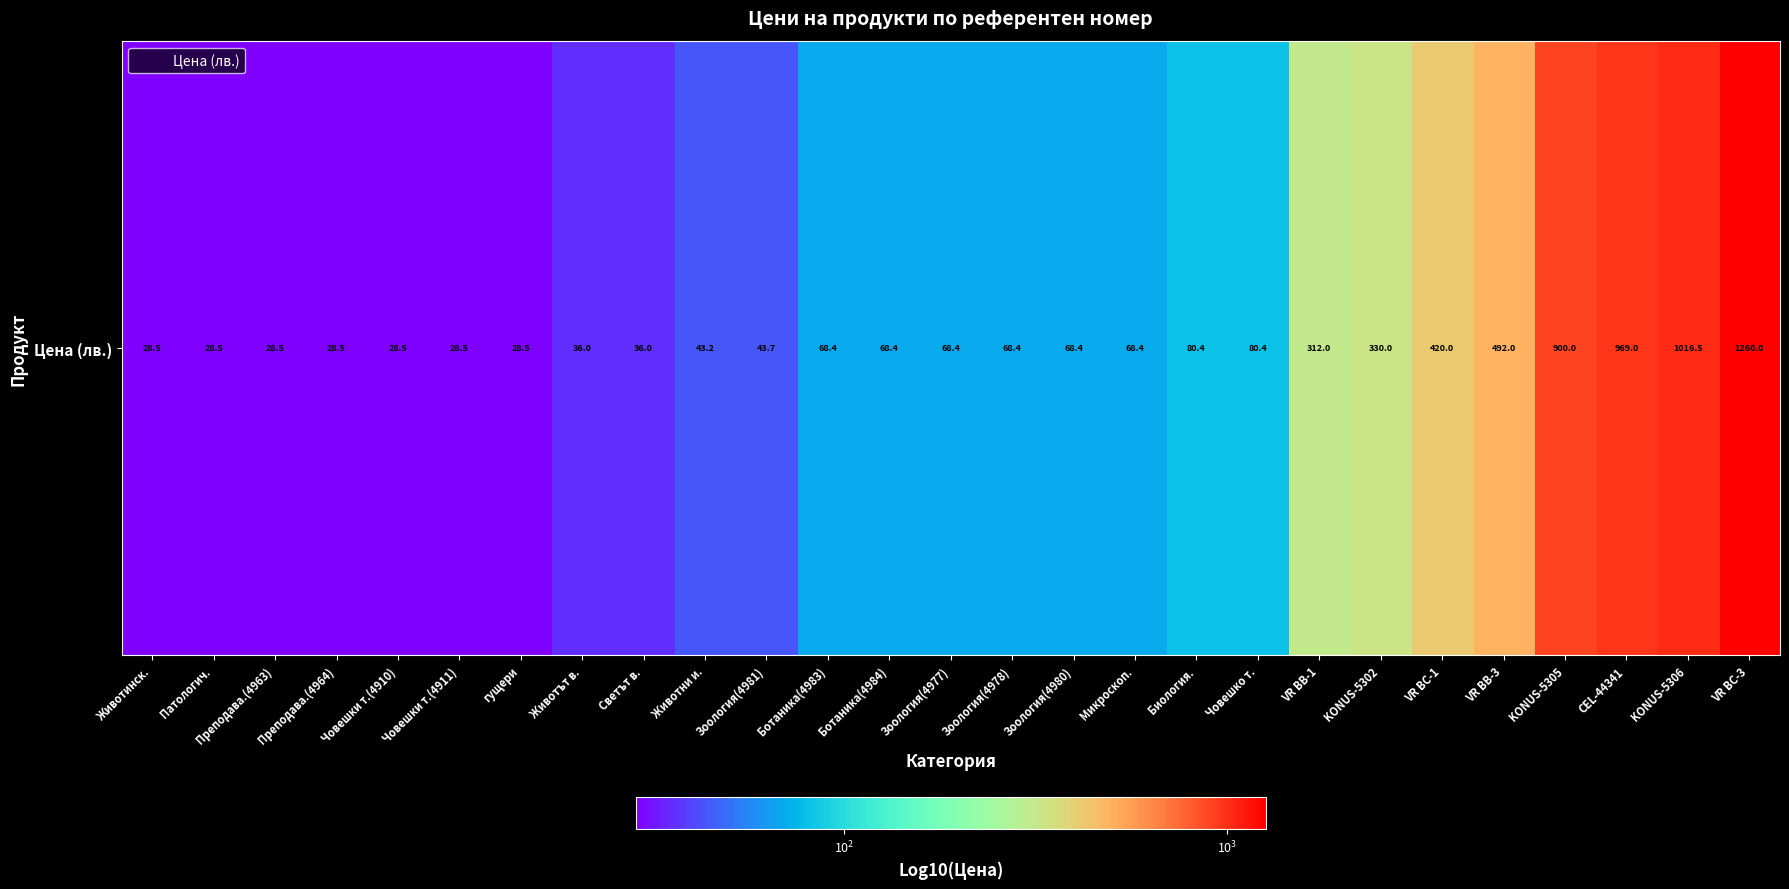

List the labels in order of value, largest first.

VR BC-3, KONUS-5306, CEL-44341, KONUS-5305, VR BB-3, VR BC-1, KONUS-5302, VR BB-1, Биология., Човешко т., Ботаника(4983), Ботаника(4984), Зоология(4977), Зоология(4978), Зоология(4980), Микроскоп., Зоология(4981), Животни и., Животът в., Светът в., Животинск., Патологич., Преподава.(4963), Преподава.(4964), Човешки т.(4910), Човешки т.(4911), гущери